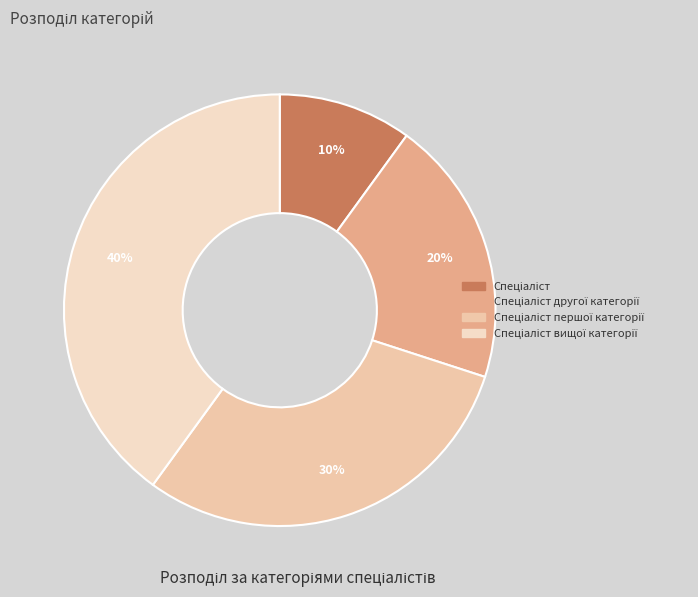

How many slices are in this pie chart?

4